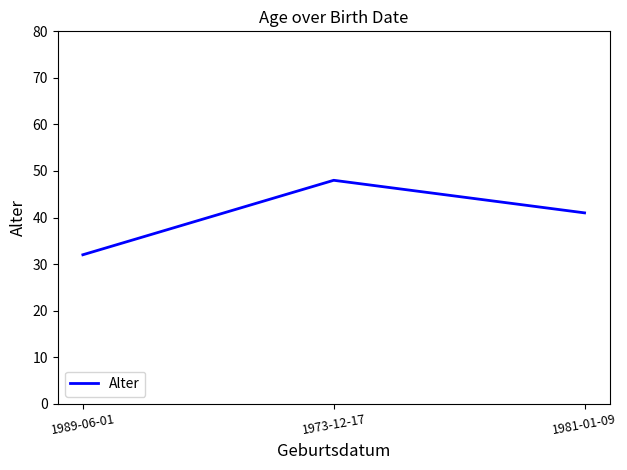

What is the change in value from 1973-12-17 to 1981-01-09?

-7